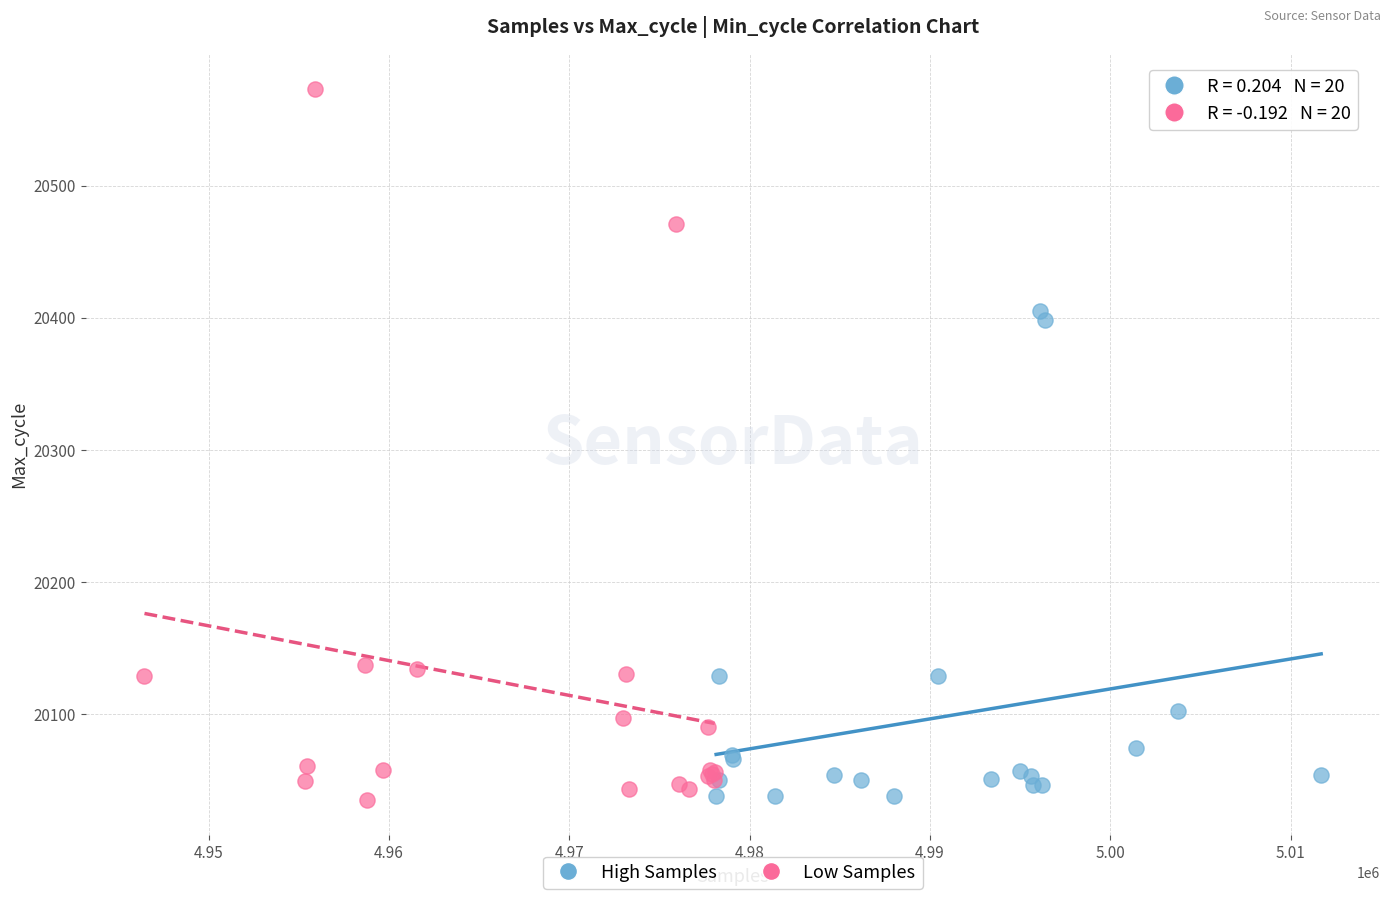

What are all the series names shown in the legend?

High Samples, Low Samples